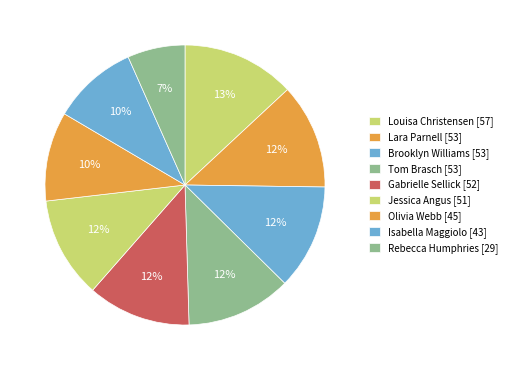

Between Jessica Angus and Isabella Maggiolo, which is larger?

Jessica Angus